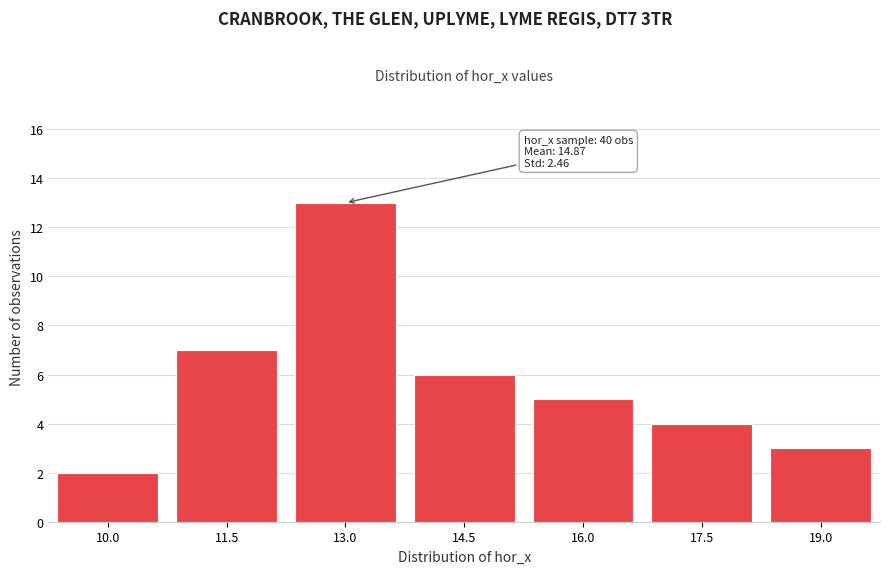

Reading left to right, what are all the values shown in this chart?

2	7	13	6	5	4	3